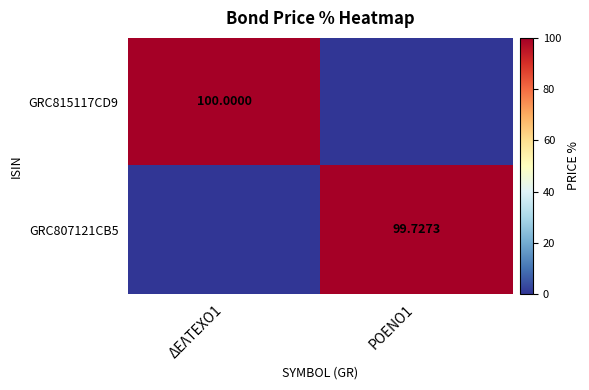

Which has a higher value, ΔΕΛΤΕΧΟ1 or ΡΟΕΝΟ1?

ΔΕΛΤΕΧΟ1